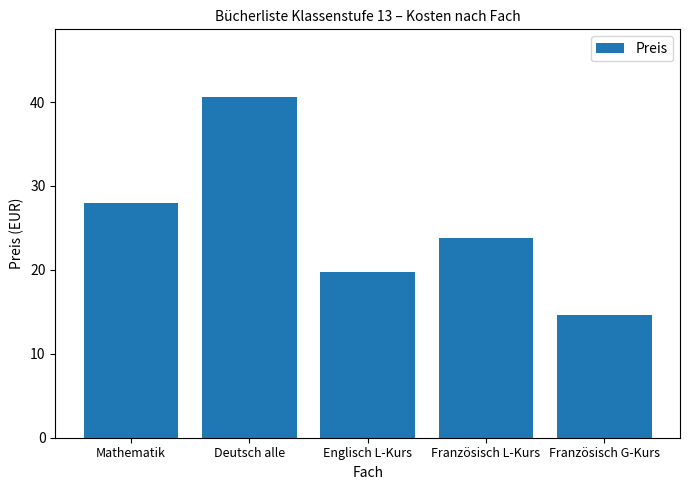

What is the sum of all values?

126.6